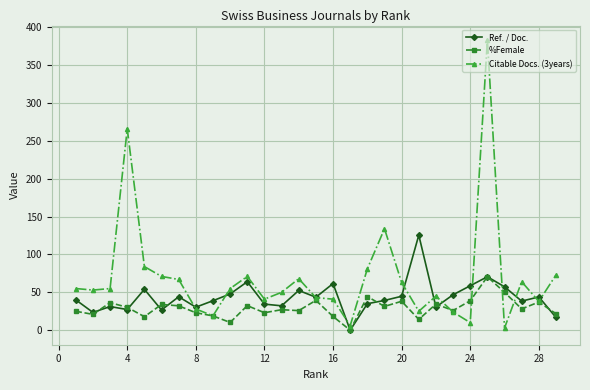

Is this an area chart (filled region under the line)?

No